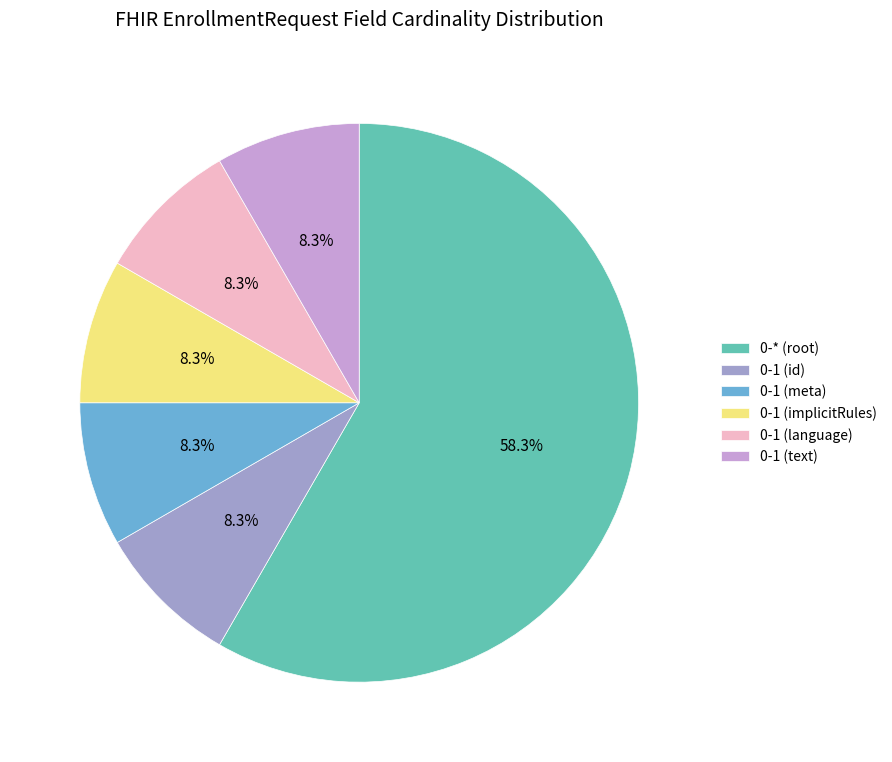

Combined, do 0-1 (meta) and 0-* (root) account for over 50%?

Yes